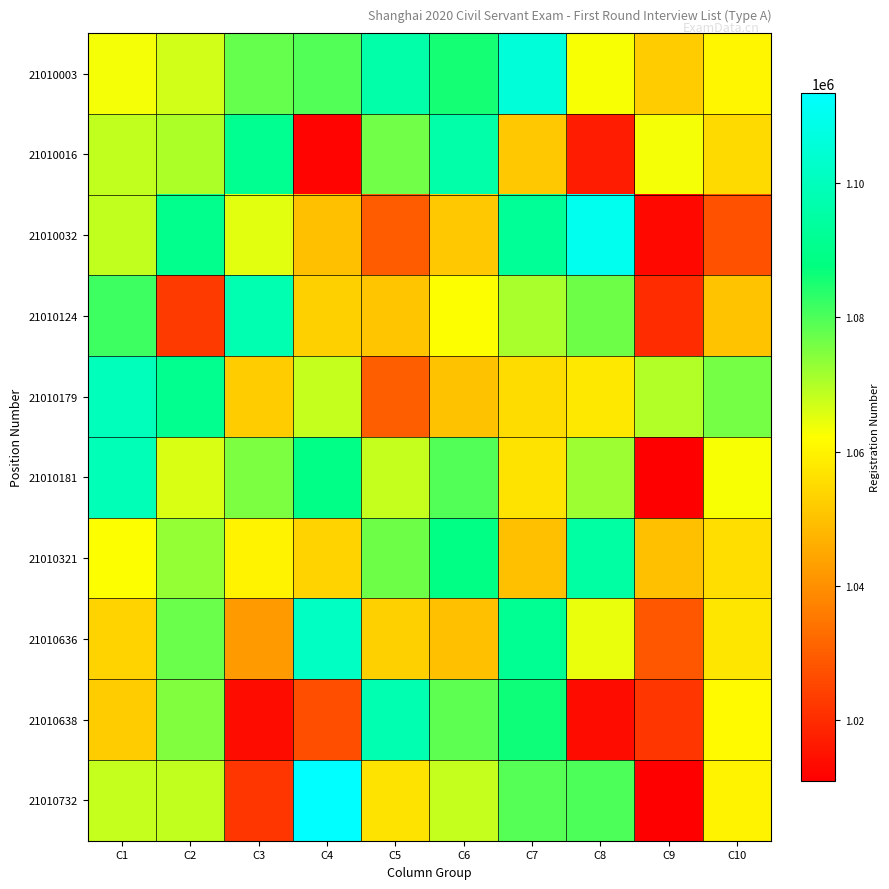

Rank the series by their maximum value, from highest to lowest.

21010732, 21010032, 21010003, 21010636, 21010179, 21010181, 21010124, 21010638, 21010016, 21010321